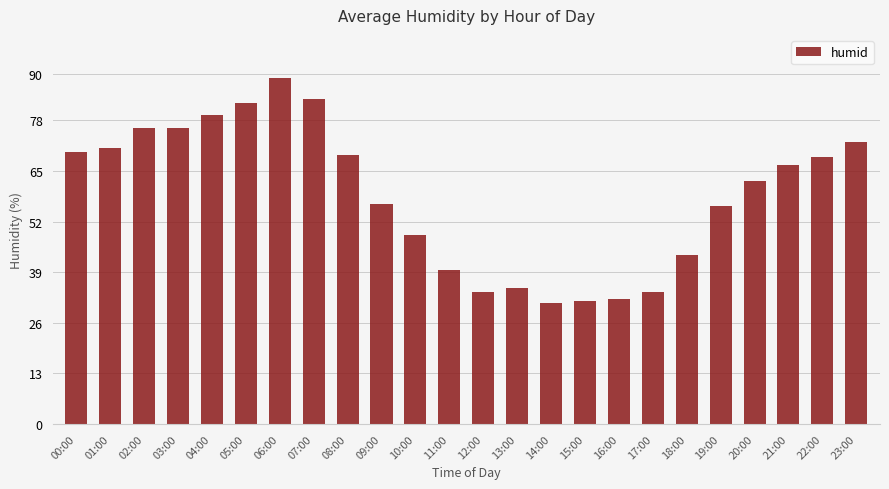

What is the label of the 24th bar from the left?

23:00